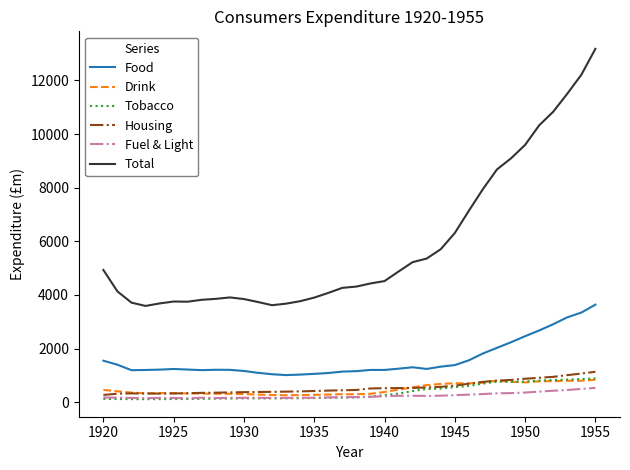

At how many categories does at least one series exceed 7568?

9